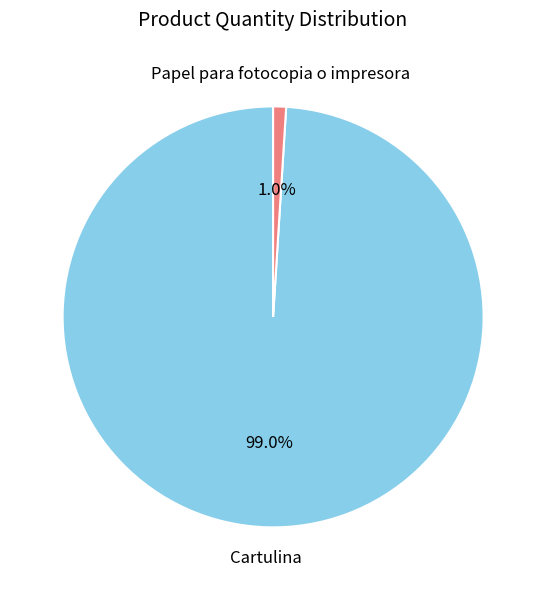

To the nearest percent, what is the difference between the largest and smallest slice percentages?

98%